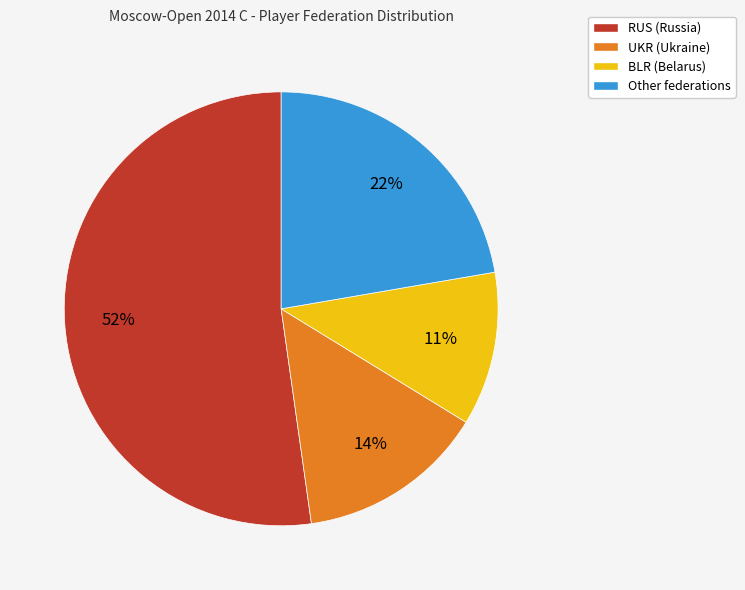

Is BLR the majority of the pie?

No